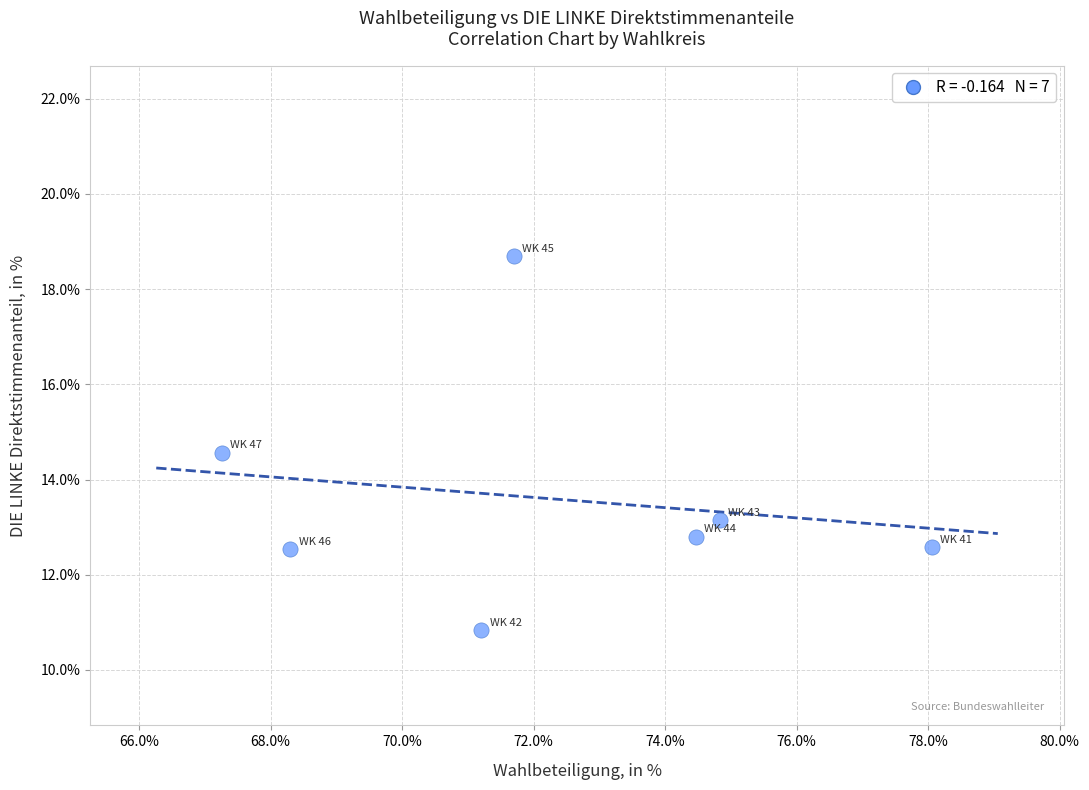

What Y value in the scatter plot is closest to 14?

14.6